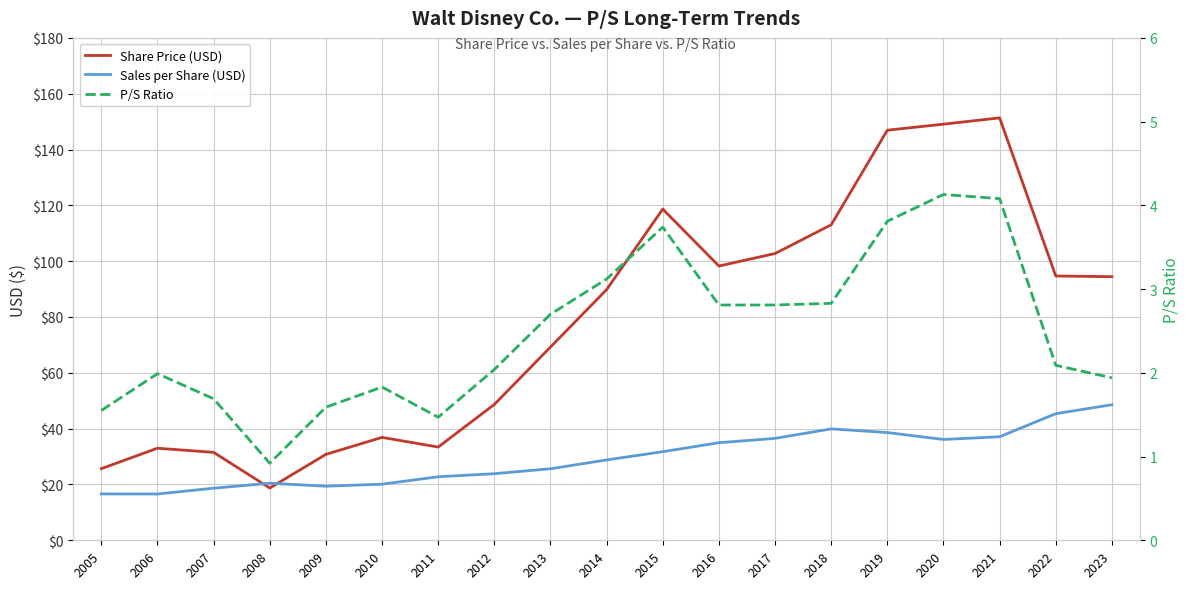

Where does the P/S Ratio series first go above 2?

2012